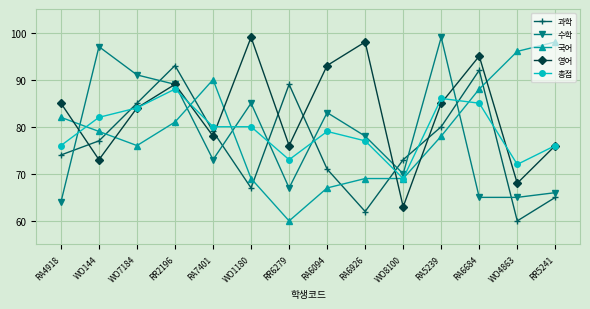

Which series has the largest total across all categories?

영어